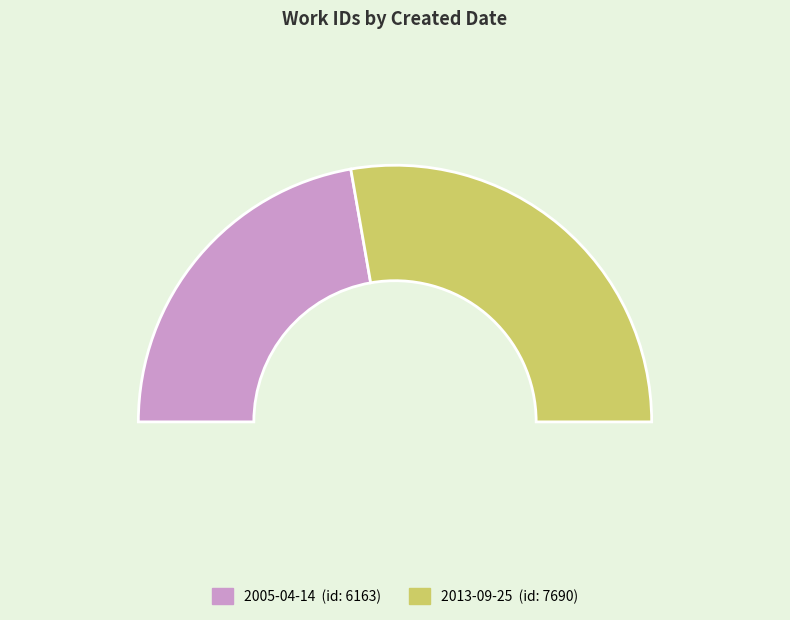

Rank the categories by value from lowest to highest.

2005-04-14, 2013-09-25